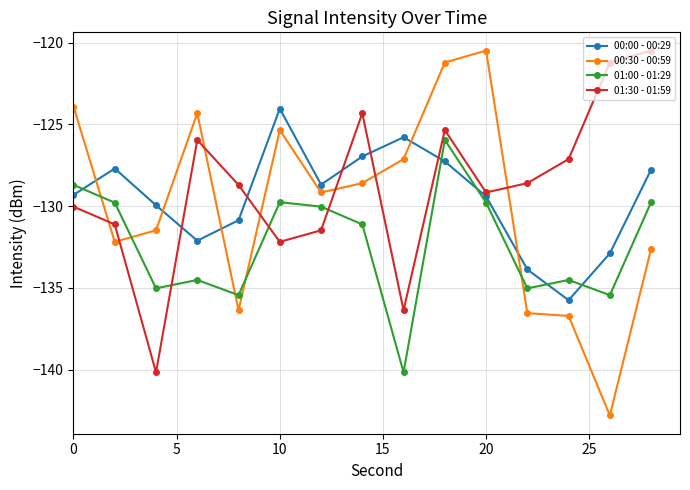

Which series has the largest range (max minus min)?

00:30 - 00:59